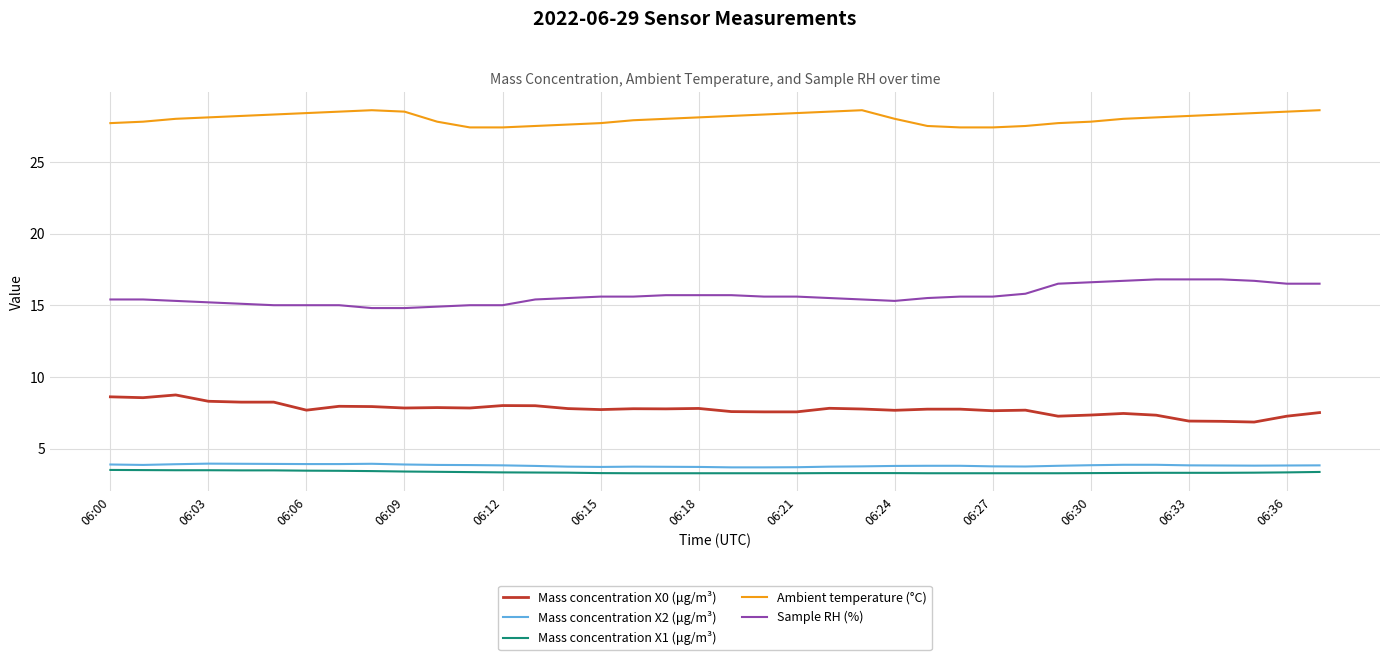

What are all the series names shown in the legend?

Mass concentration X0 (μg/m³), Mass concentration X2 (μg/m³), Mass concentration X1 (μg/m³), Ambient temperature (°C), Sample RH (%)